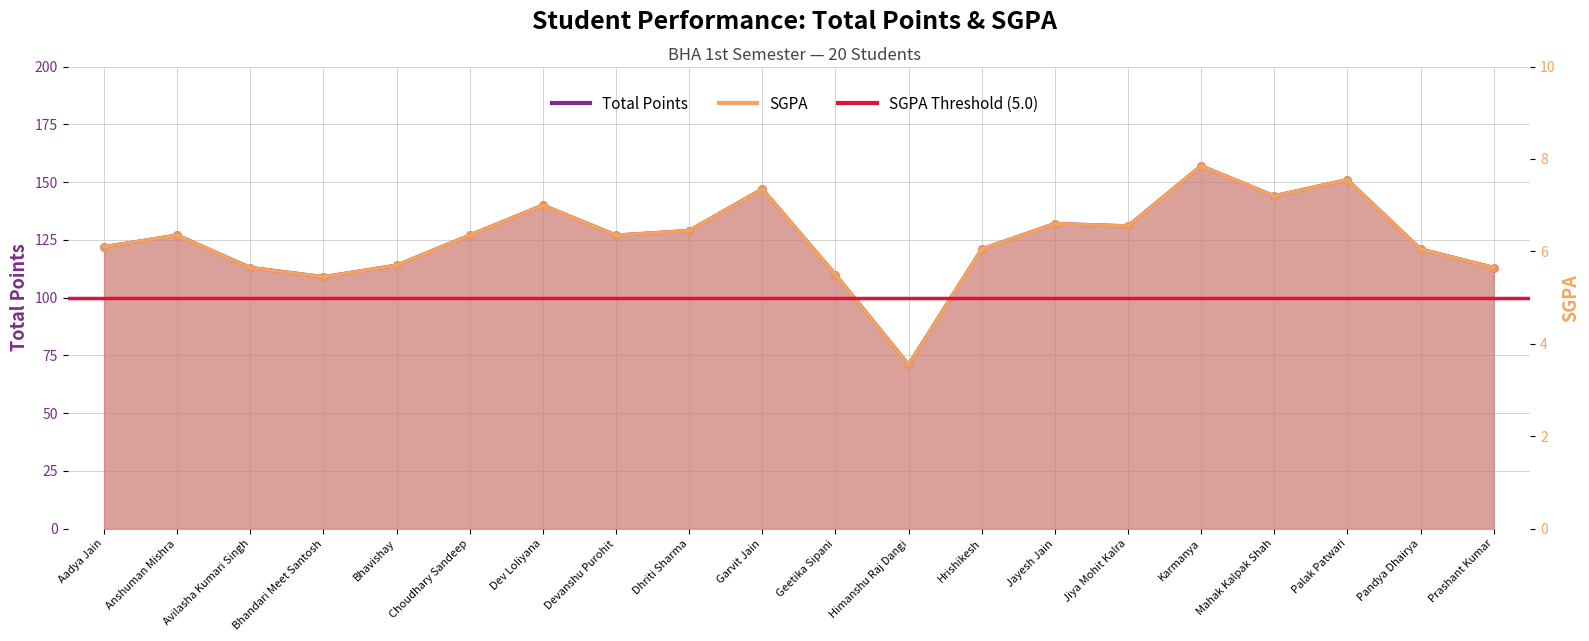

Which series contains the lowest Y value?

TOTAL POINT